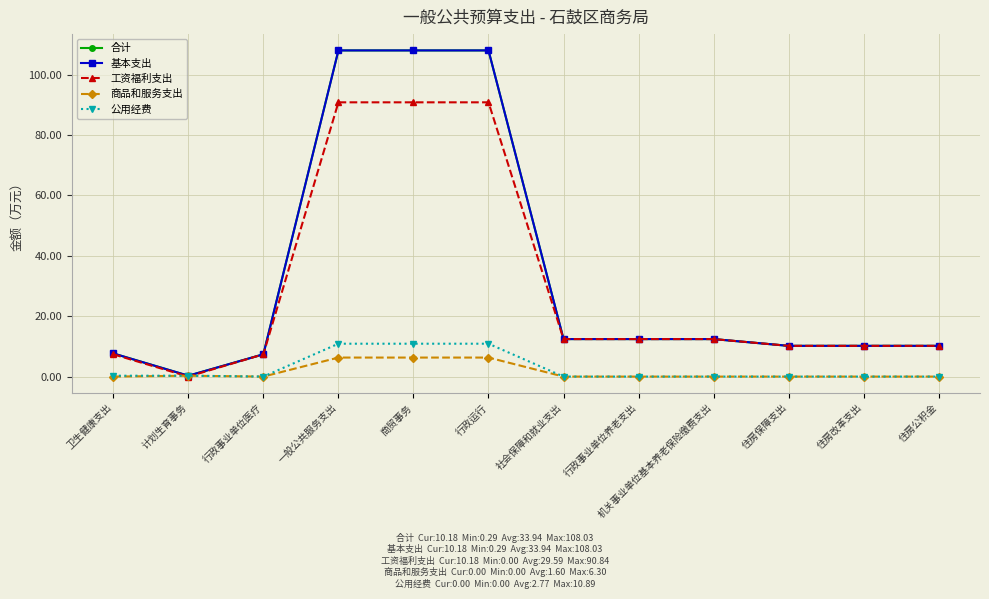

Rank the series by their maximum value, from highest to lowest.

合计, 基本支出, 工资福利支出, 公用经费, 商品和服务支出